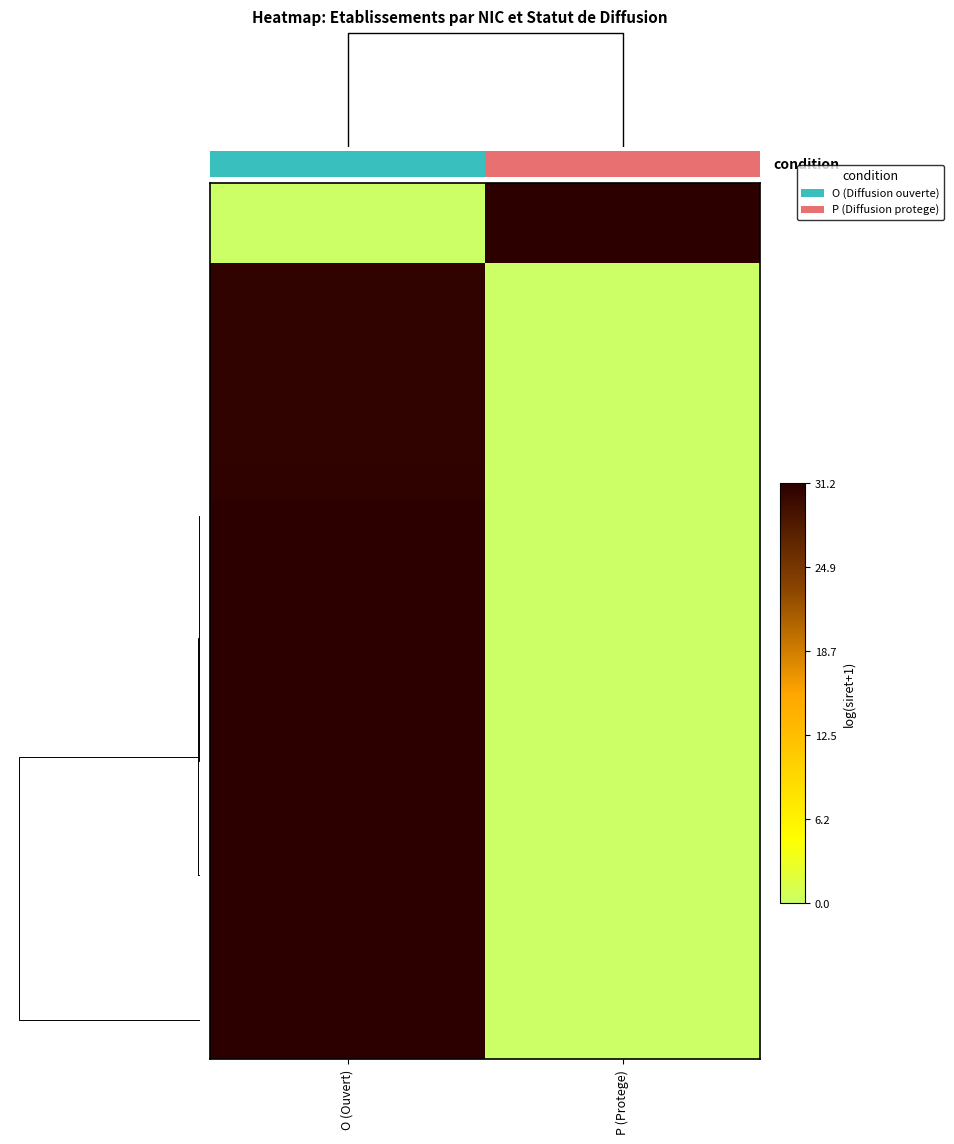

At how many categories does at least one series exceed 18?

2